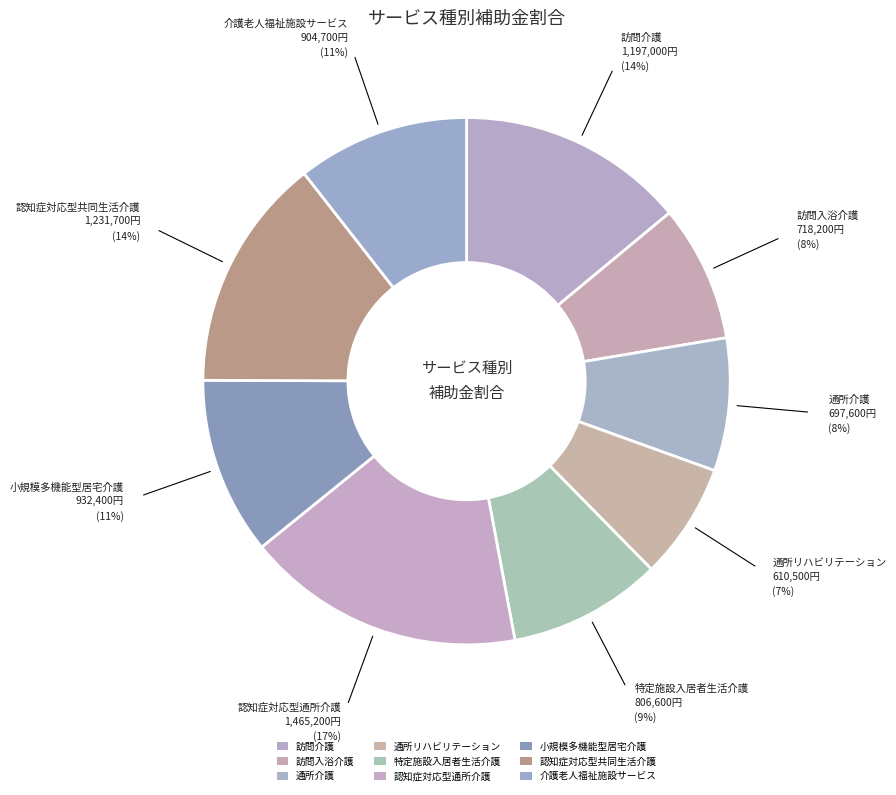

How much of the chart is everything except 認知症対応型通所介護?

82.9%